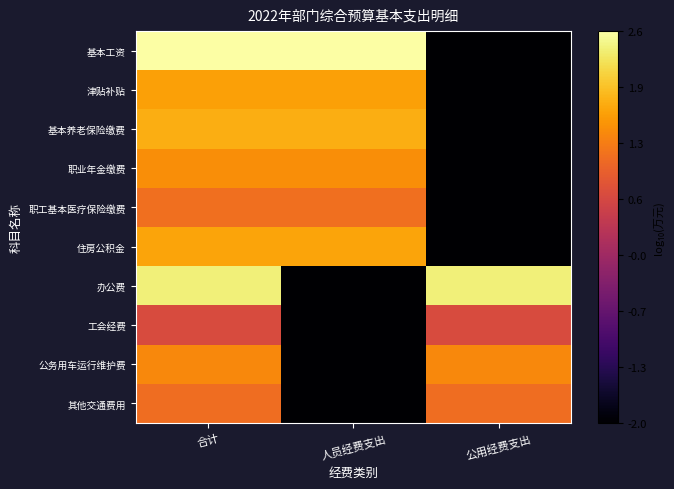

What is the total value across all series at 公用经费支出?

-6.4